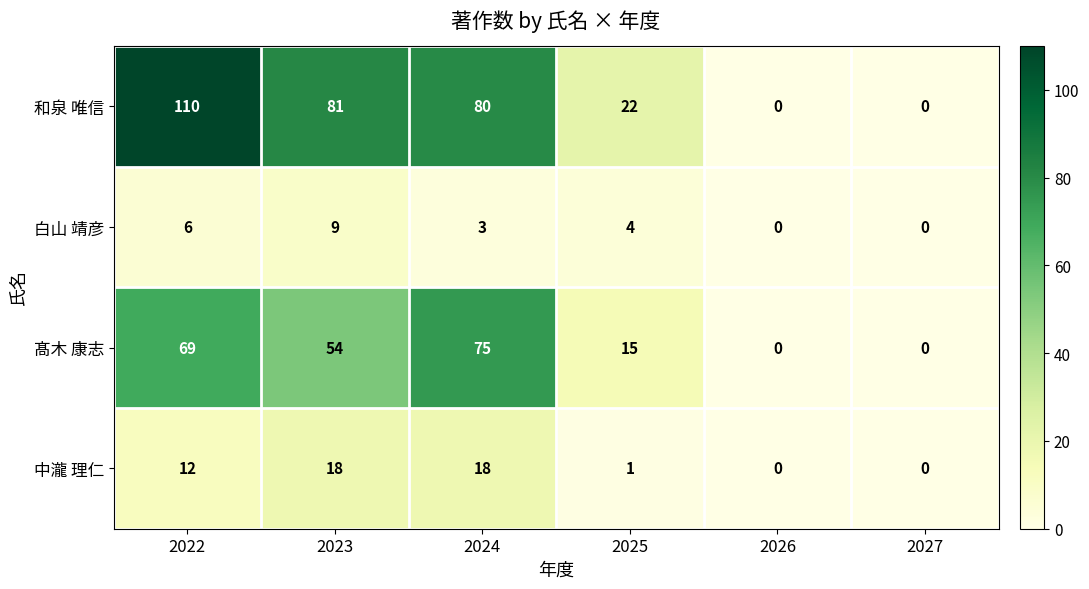

Which series has the largest total across all categories?

和泉 唯信